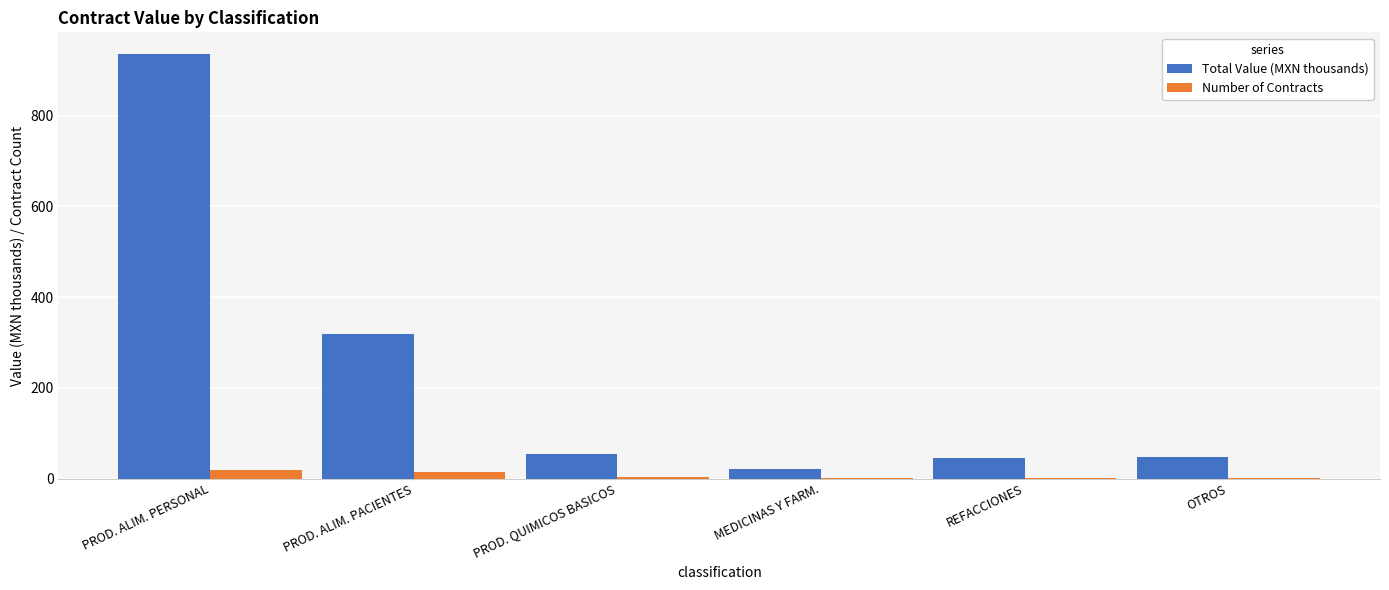

At which label does Number of Contracts first exceed 3?

PROD. ALIM. PERSONAL